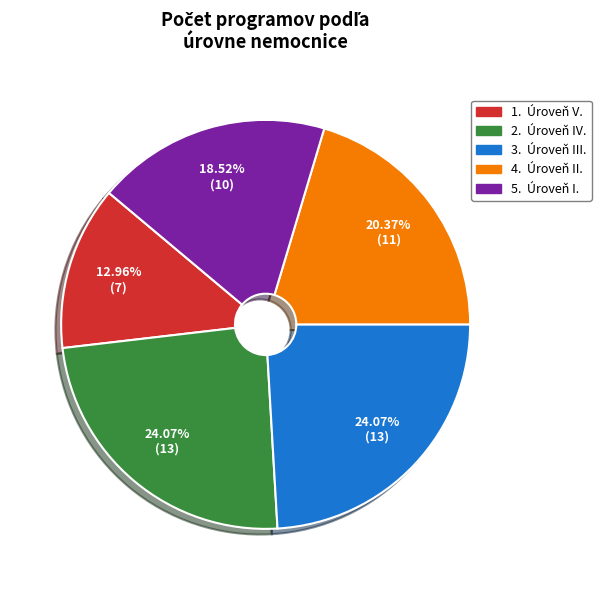

Count the number of slices in the pie.

5